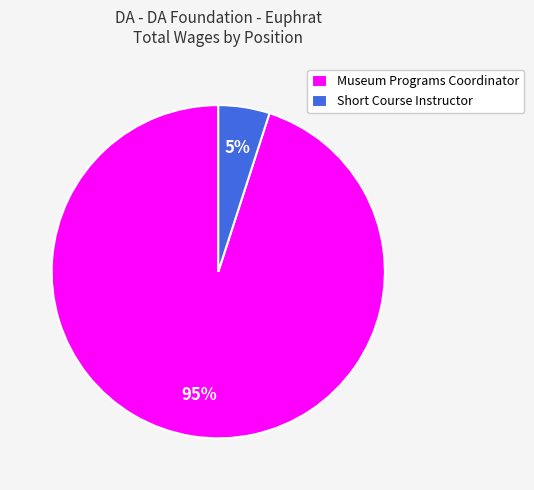

Do Museum Programs Coordinator and Short Course Instructor together represent more than half of the pie?

Yes